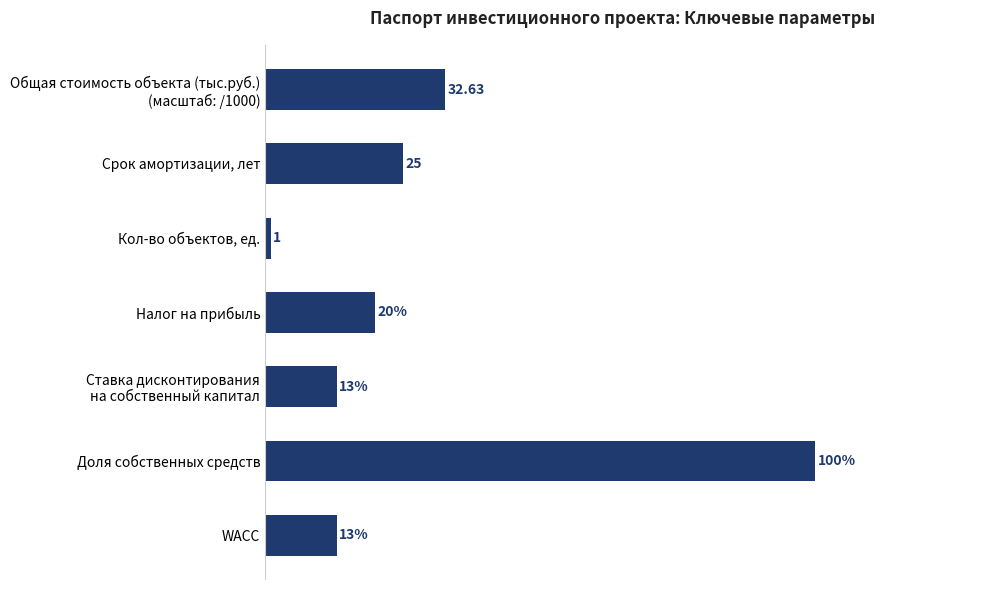

Does the chart contain any negative values?

No